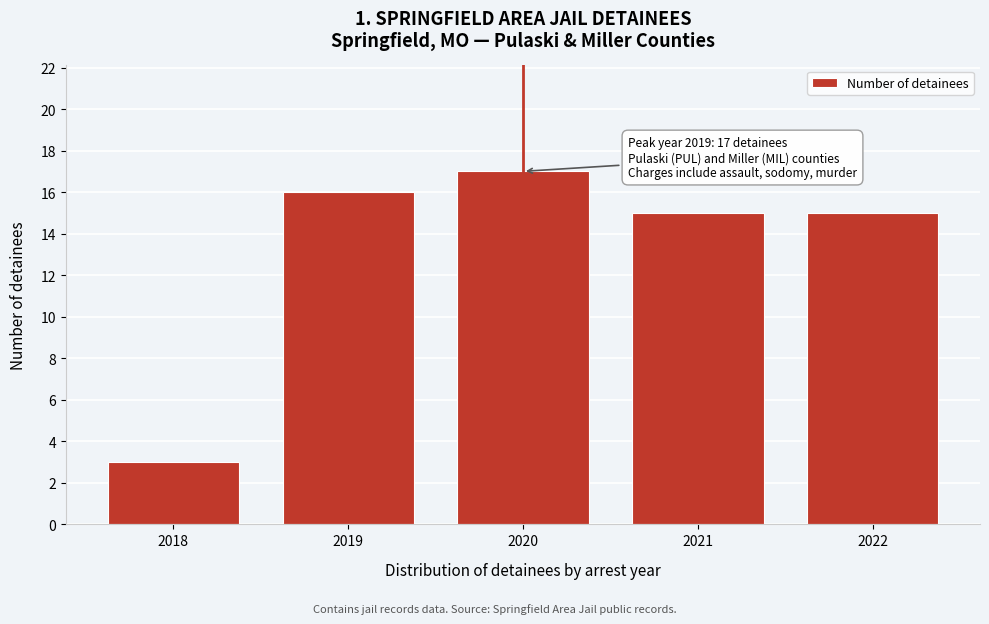

Reading left to right, what are all the values shown in this chart?

3	16	17	15	15